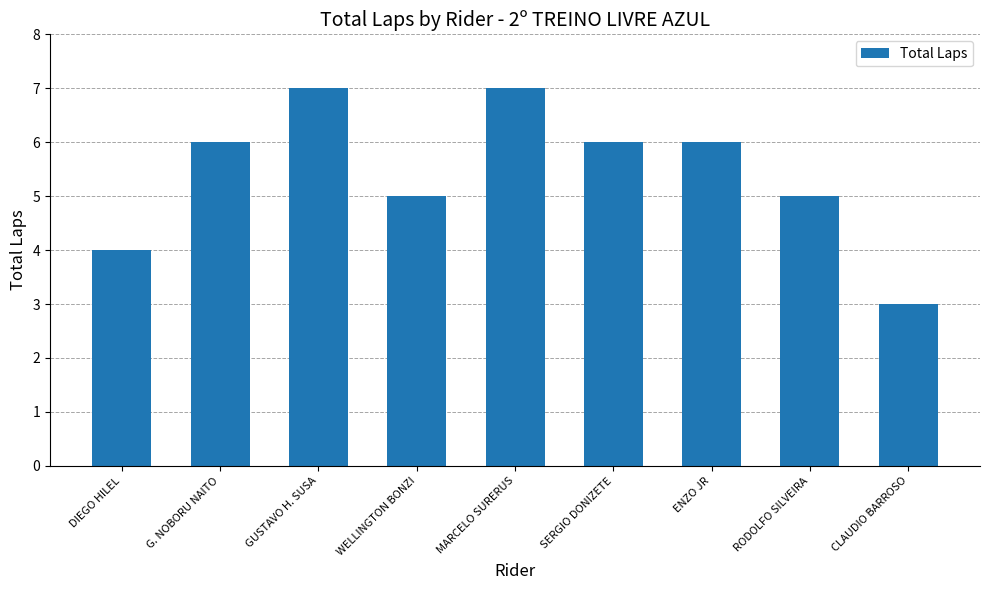

What position from the right is MARCELO SURERUS?

5